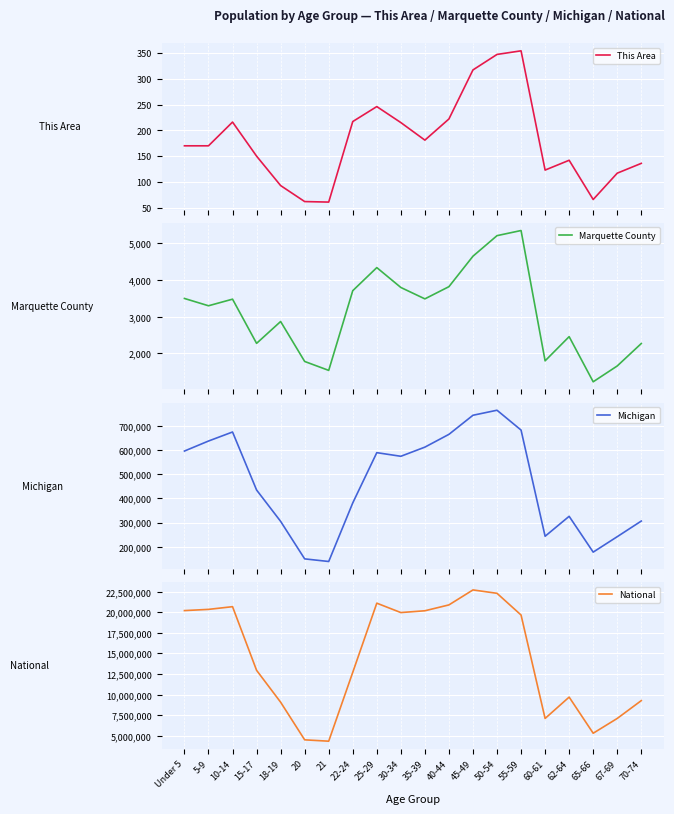

How many lines are shown in the chart?

4